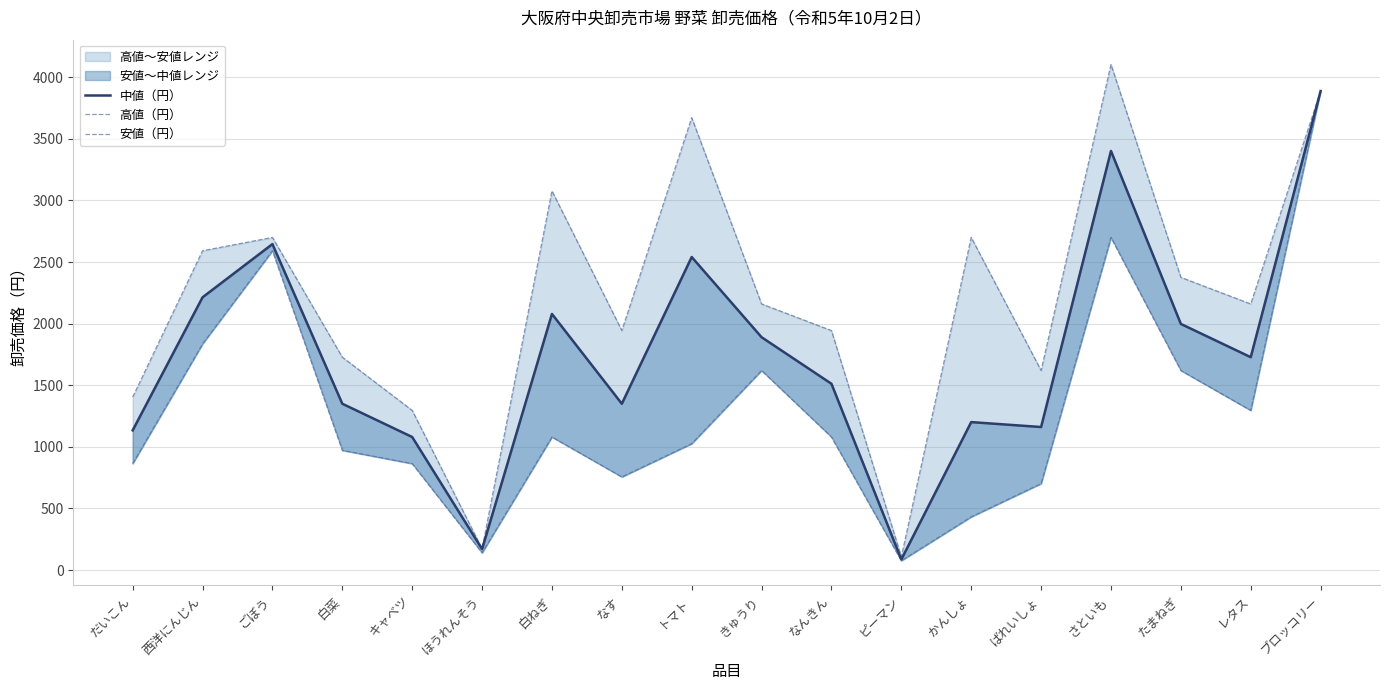

At which category does 高値（円） reach its first local valley?

ほうれんそう